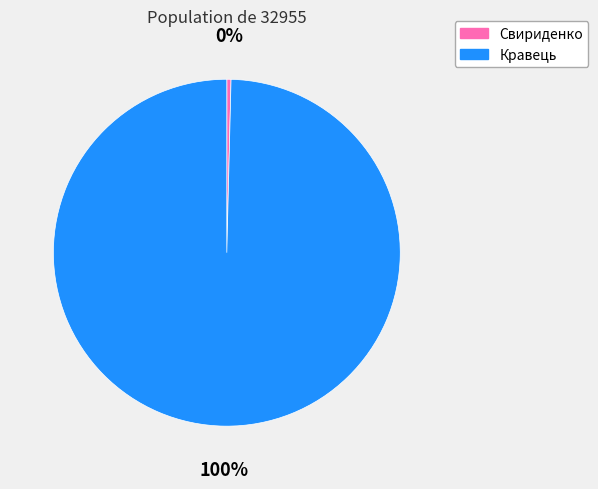

Rank the categories by value from highest to lowest.

Кравець, Свириденко